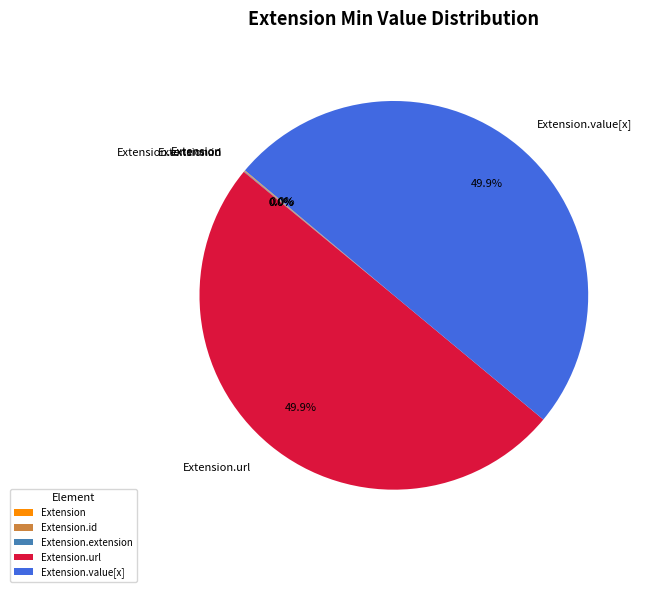

Is there any slice that represents more than half of the pie?

No